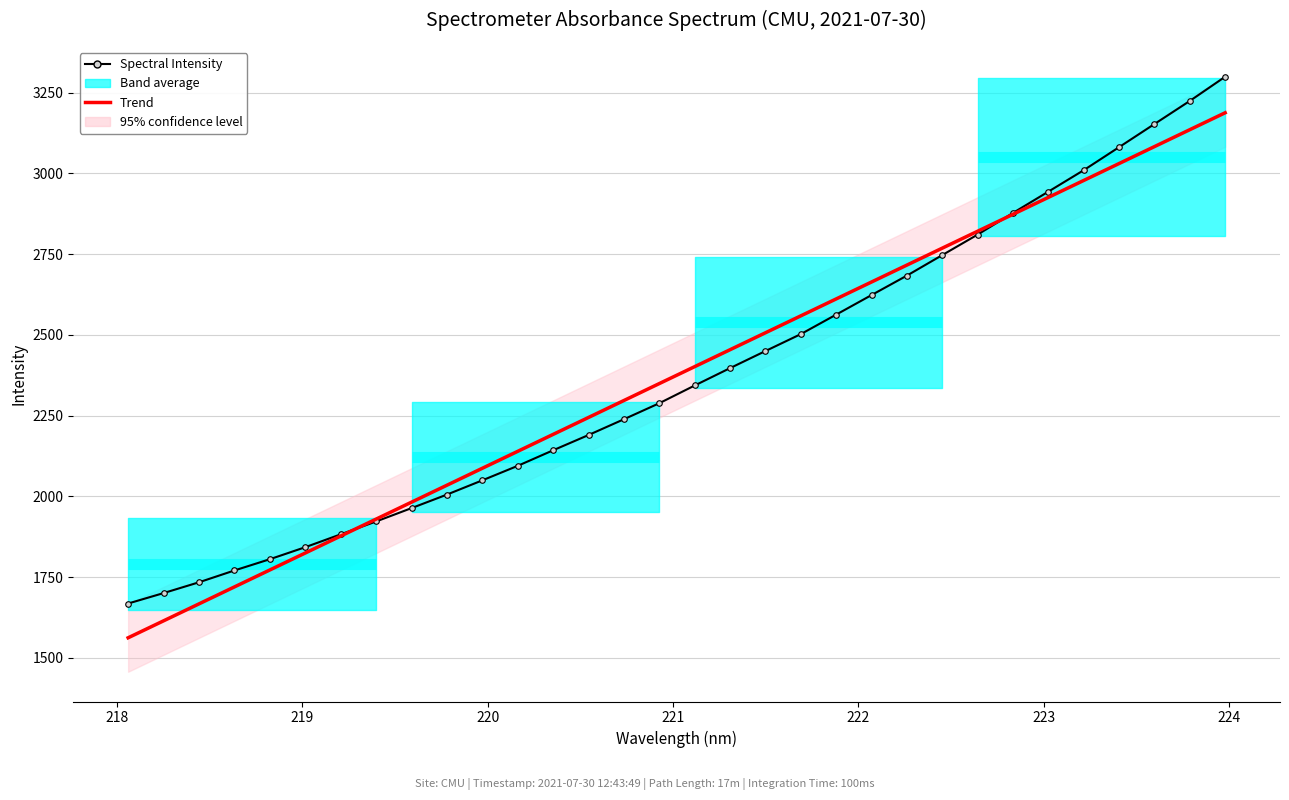

Is it true that Spectral Intensity equals 1381.7 at 27?

False